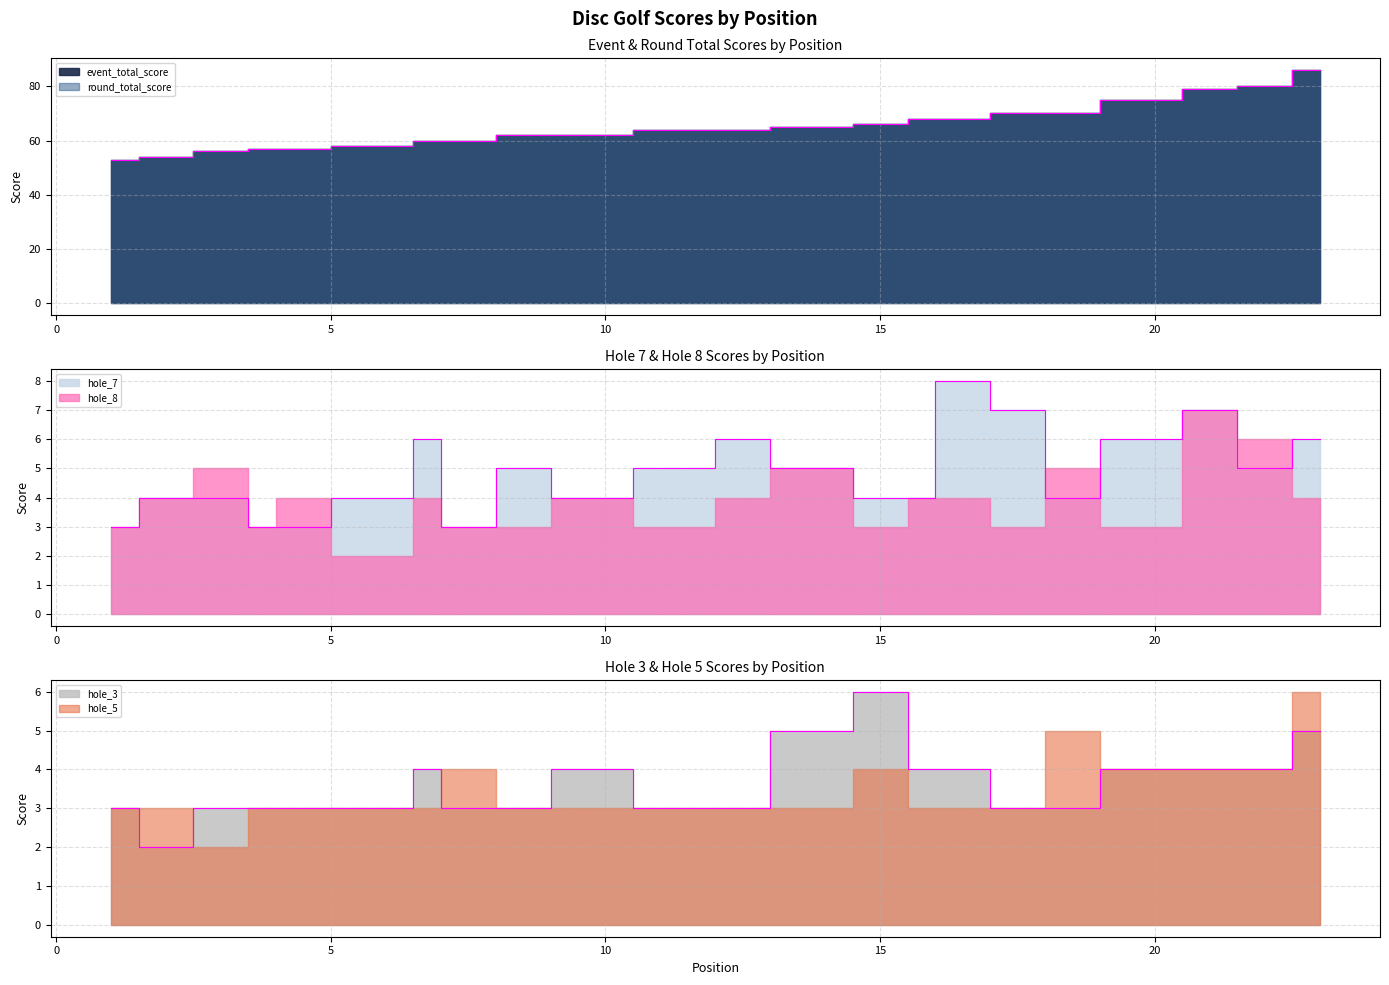

At which label does hole_3 reach its minimum?

2